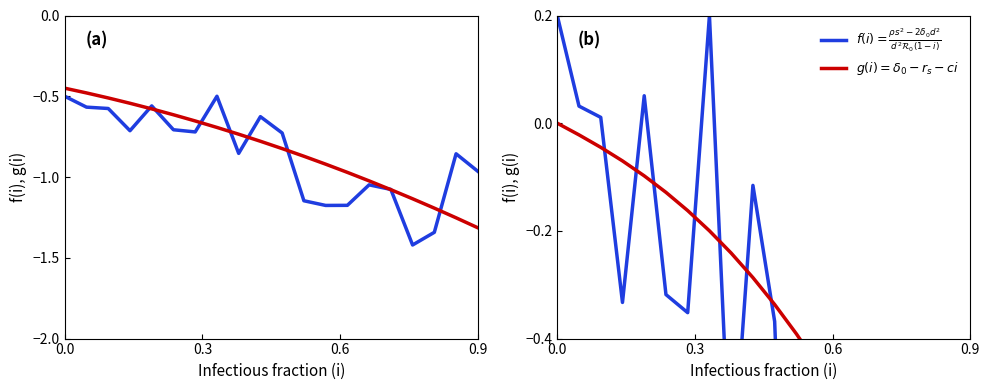

How many data points does each series have?

20